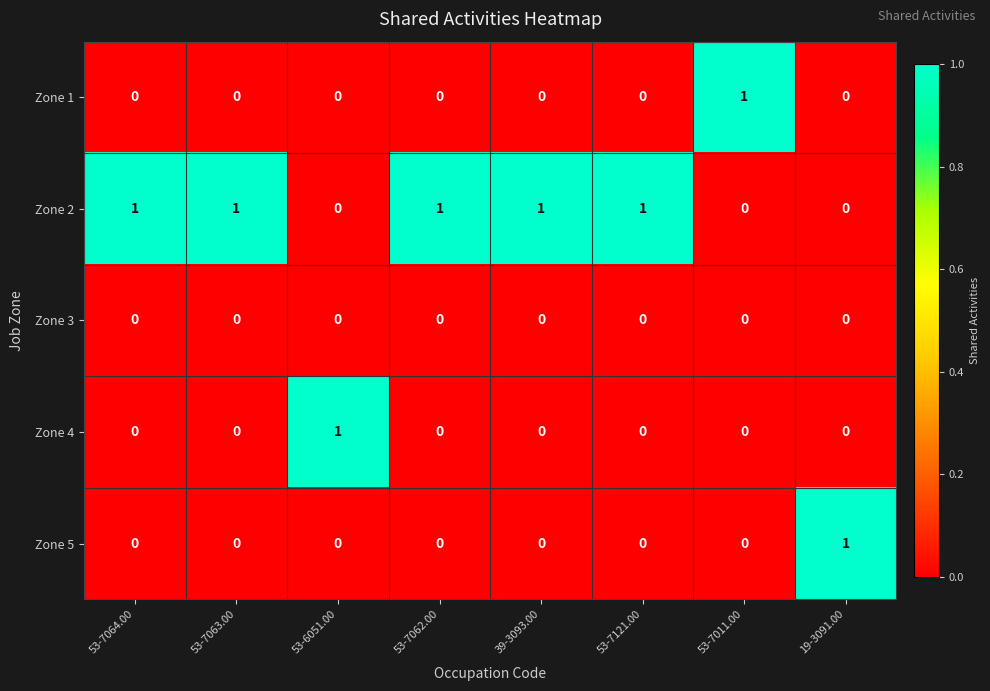

The value of Zone 1 at 53-7064.00 is 0. True or false?

True